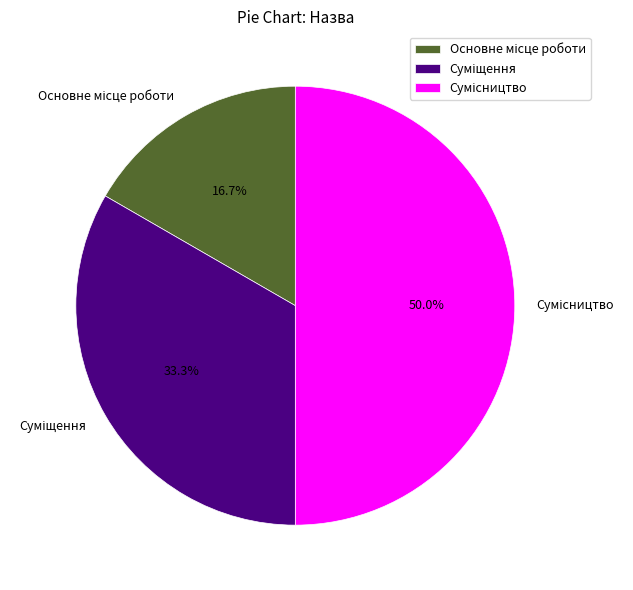

True or false: Суміщення accounts for 33% of the total.

True